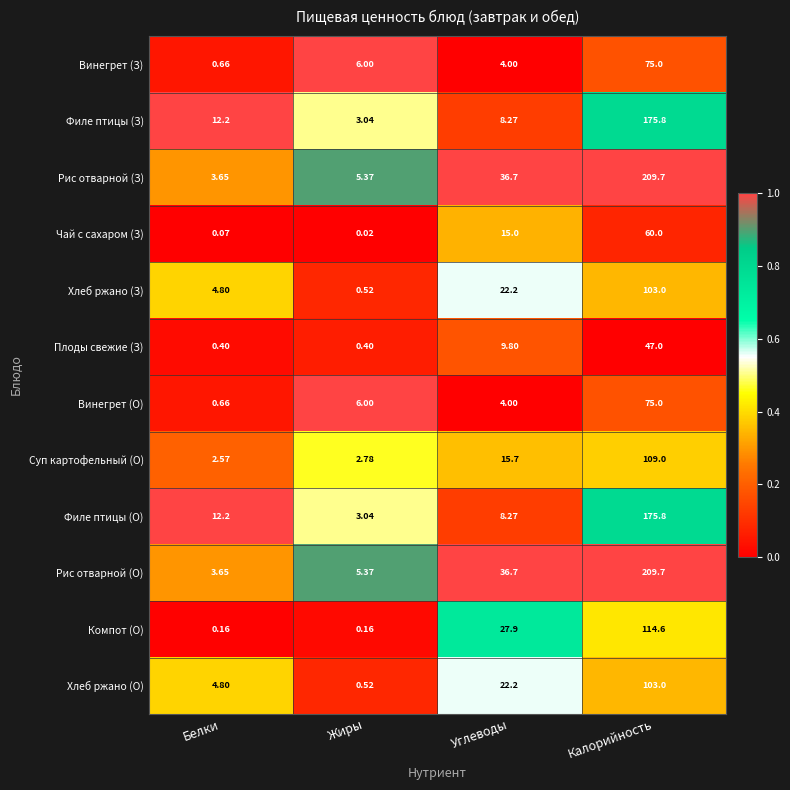

At which category does the chart reach its minimum across all series?

Жиры